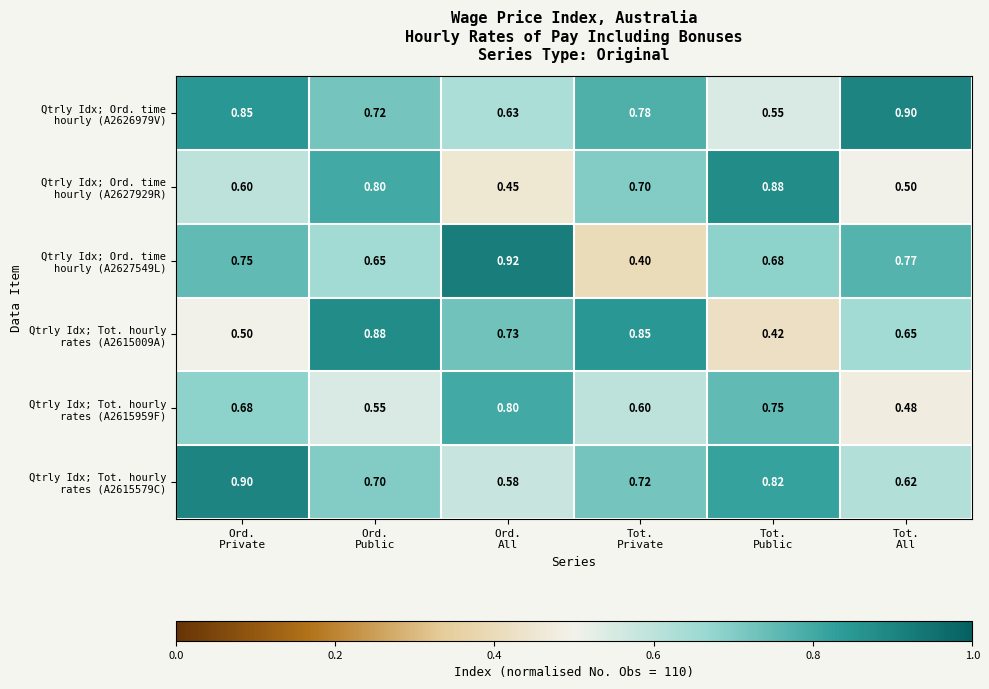

At which category is the sum across all series the highest?

Ord.
Public